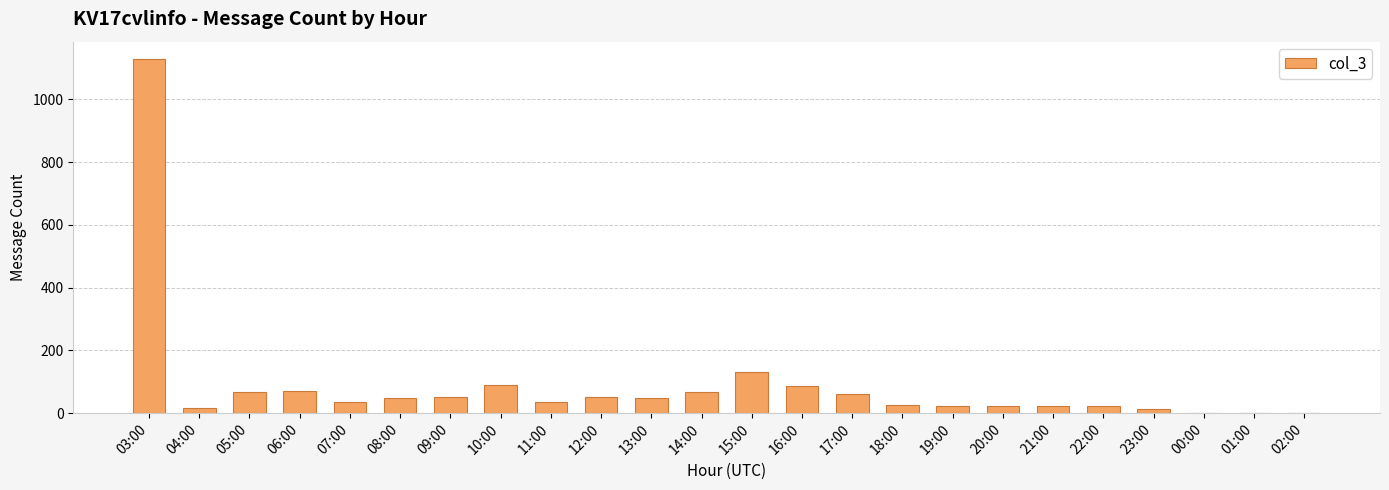

Is it true that the value at 09:00 is 52?

True